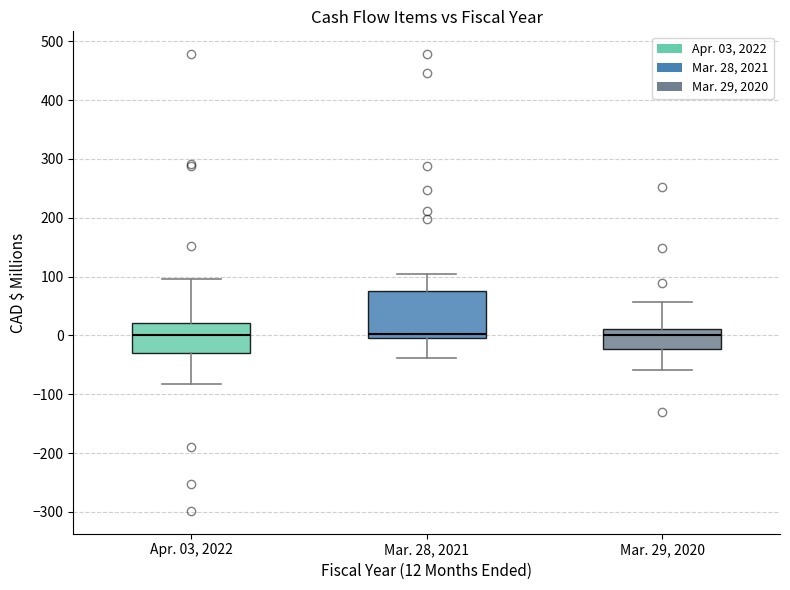

Reading left to right, read every box against the y-axis: the position of its median line, the range the box covers, and the ends of its whiskers. The values are not printed on the chart, so give them approximately, as read against the axis.

Apr. 03, 2022: median 0, box -30 to 20, whiskers -80 to 100
Mar. 28, 2021: median 0 (just above the box's lower edge), box 0 to 80, whiskers -40 to 100
Mar. 29, 2020: median 0, box -20 to 10, whiskers -60 to 60